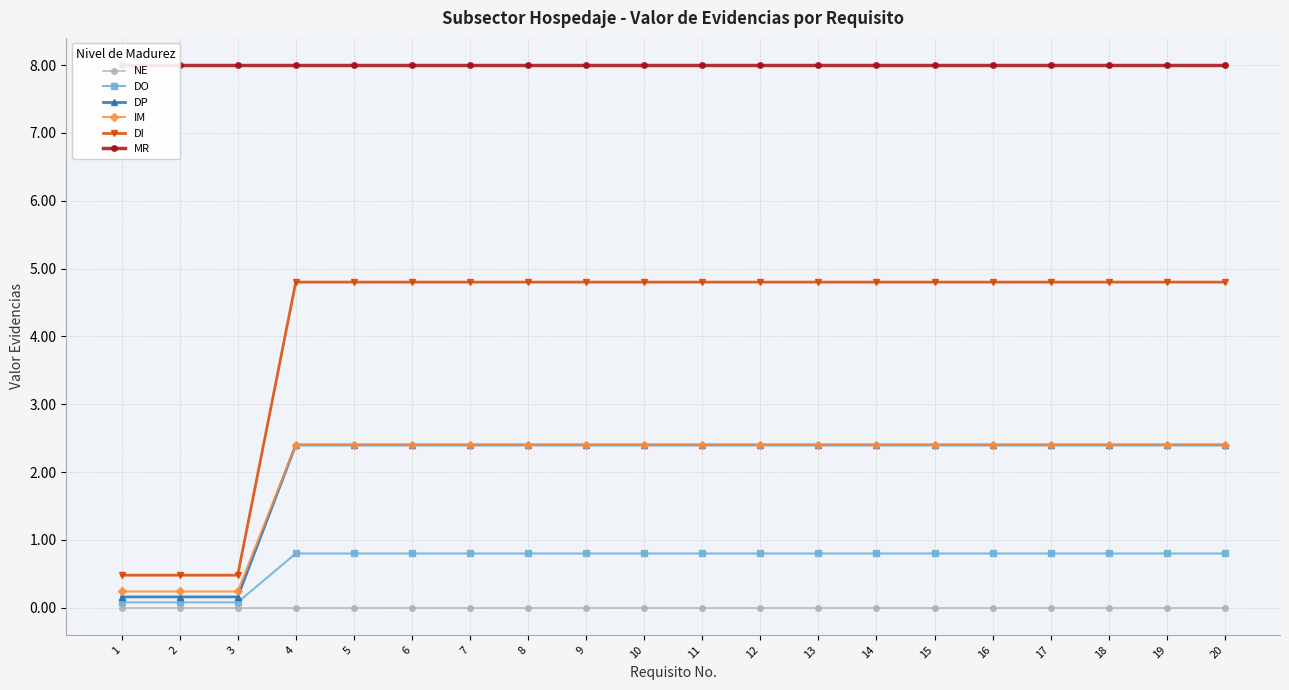

Reading left to right, what are all the values shown in this chart?

NE: 1=0.0	2=0.0	3=0.0	4=0.0	5=0.0	6=0.0	7=0.0	8=0.0	9=0.0	10=0.0	11=0.0	12=0.0	13=0.0	14=0.0	15=0.0	16=0.0	17=0.0	18=0.0	19=0.0	20=0.0
DO: 1=0.1	2=0.1	3=0.1	4=0.8	5=0.8	6=0.8	7=0.8	8=0.8	9=0.8	10=0.8	11=0.8	12=0.8	13=0.8	14=0.8	15=0.8	16=0.8	17=0.8	18=0.8	19=0.8	20=0.8
DP: 1=0.2	2=0.2	3=0.2	4=2.4	5=2.4	6=2.4	7=2.4	8=2.4	9=2.4	10=2.4	11=2.4	12=2.4	13=2.4	14=2.4	15=2.4	16=2.4	17=2.4	18=2.4	19=2.4	20=2.4
IM: 1=0.2	2=0.2	3=0.2	4=2.4	5=2.4	6=2.4	7=2.4	8=2.4	9=2.4	10=2.4	11=2.4	12=2.4	13=2.4	14=2.4	15=2.4	16=2.4	17=2.4	18=2.4	19=2.4	20=2.4
DI: 1=0.5	2=0.5	3=0.5	4=4.8	5=4.8	6=4.8	7=4.8	8=4.8	9=4.8	10=4.8	11=4.8	12=4.8	13=4.8	14=4.8	15=4.8	16=4.8	17=4.8	18=4.8	19=4.8	20=4.8
MR: 1=8.0	2=8.0	3=8.0	4=8.0	5=8.0	6=8.0	7=8.0	8=8.0	9=8.0	10=8.0	11=8.0	12=8.0	13=8.0	14=8.0	15=8.0	16=8.0	17=8.0	18=8.0	19=8.0	20=8.0